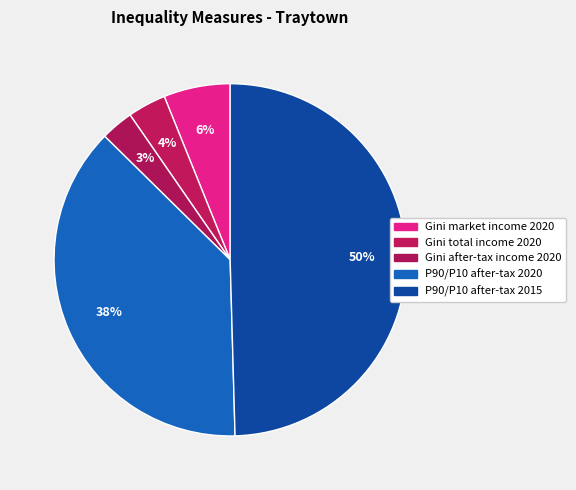

Does Gini total income 2020 represent more than half of the total?

No